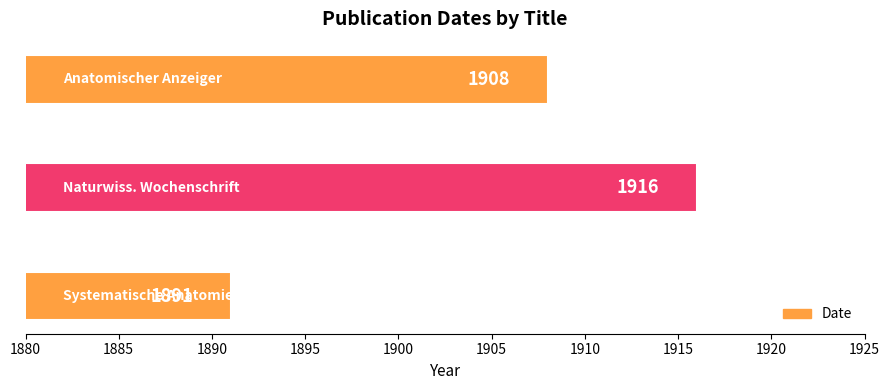

What is the maximum value shown in the chart?

1916